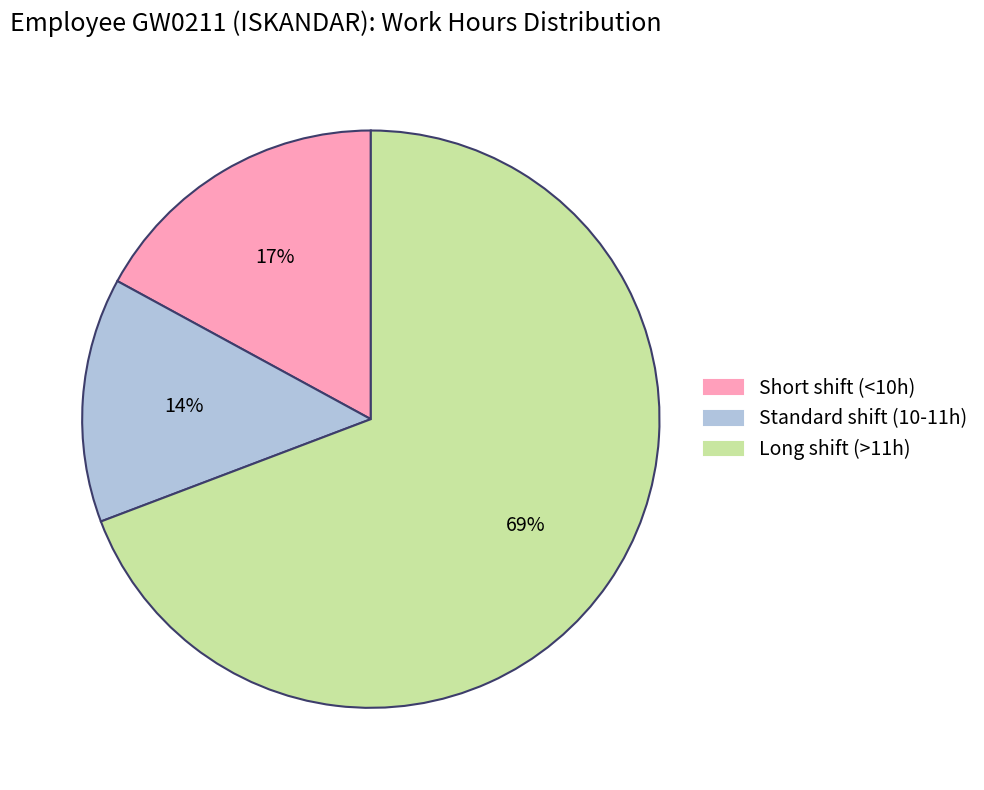

Does any single category account for the majority?

Yes